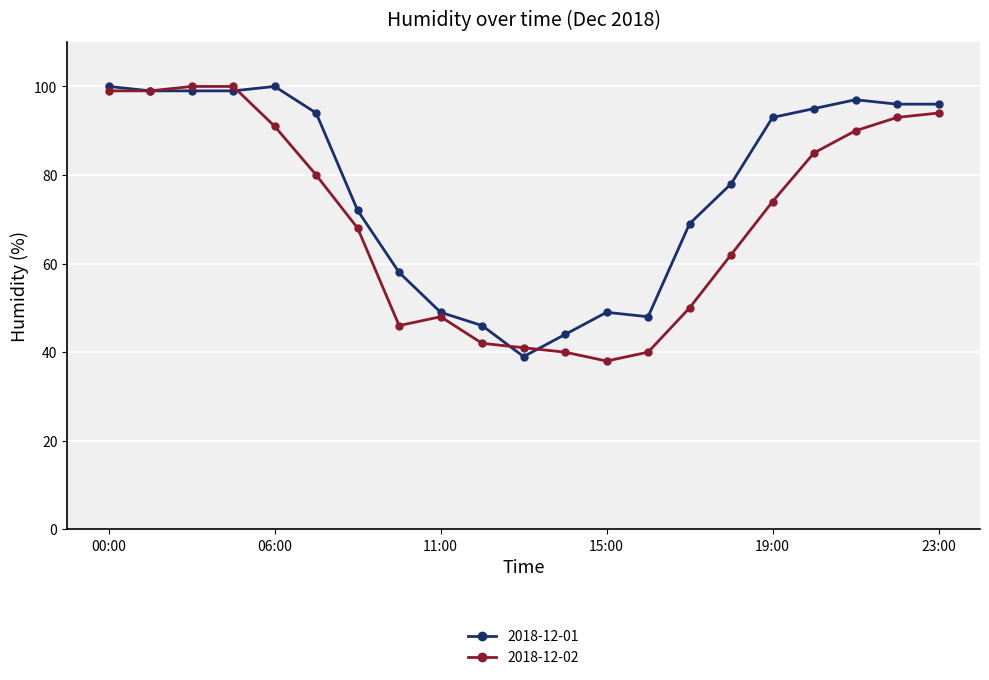

How many lines are shown in the chart?

2